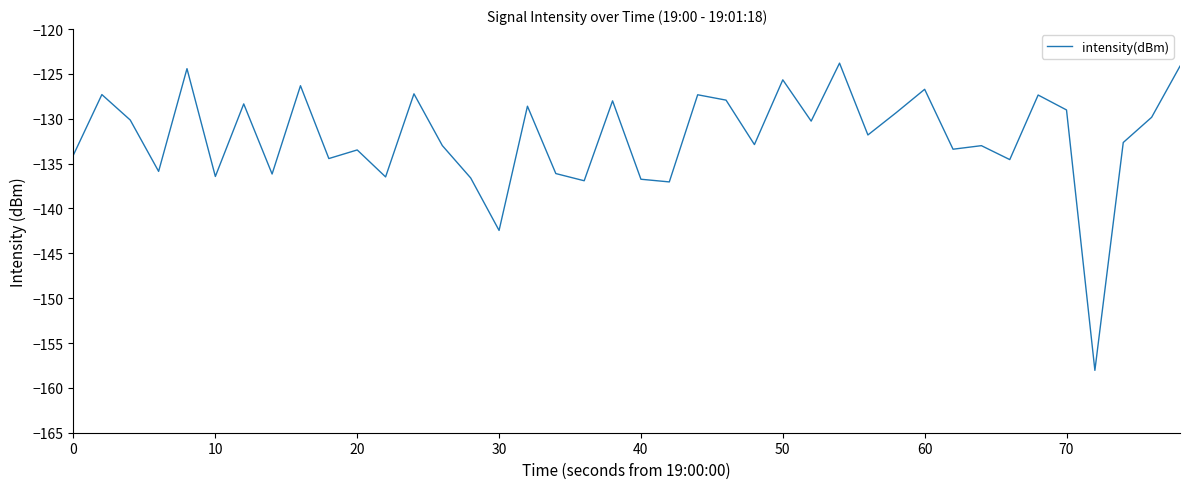

What is the smallest value displayed?

-158.0